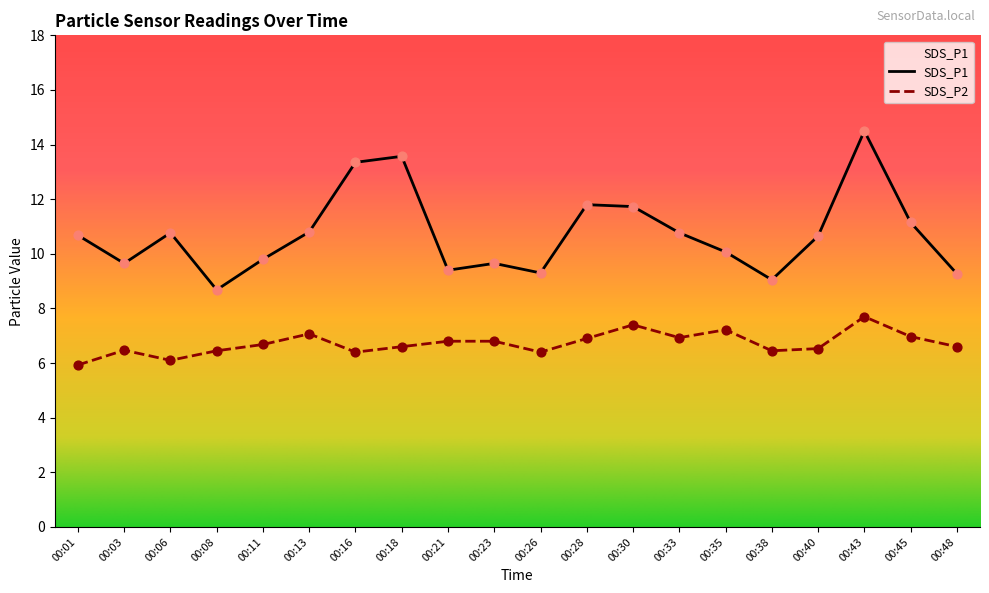

Is the value of SDS_P1 at 00:48 greater than the value of SDS_P2 at 00:33?

Yes